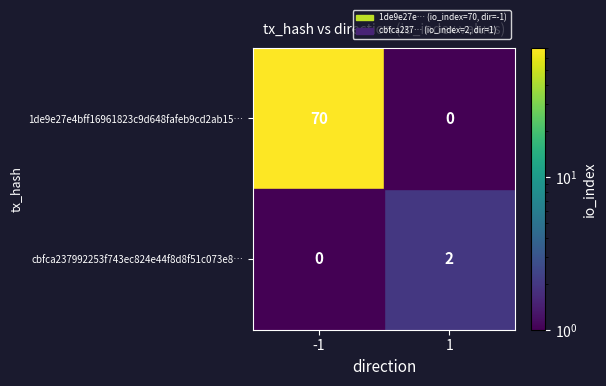

The cbfca237992253f743ec824e44f8d8f51c073e8… series shows 2 at 1. True or false?

True